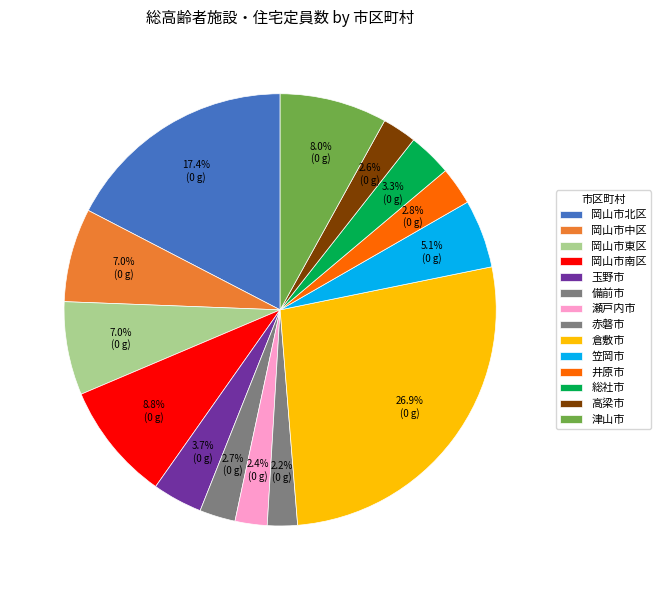

What is the total percentage of 津山市 and 岡山市北区?

25.4%